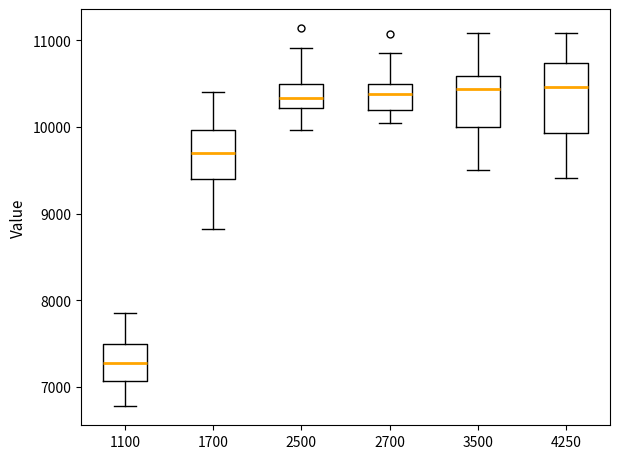

Reading left to right, transcribe this box plot: for each box, give where its median line is, the range the box spans, and where its two whiskers end, as read against the y-axis. The values are not printed on the chart, so give them approximately, as read against the axis.

1100: median 7300, box 7100 to 7500, whiskers 6800 to 7800
1700: median 9700, box 9400 to 10000, whiskers 8800 to 10400
2500: median 10300, box 10200 to 10500, whiskers 10000 to 10900
2700: median 10400, box 10200 to 10500, whiskers 10000 to 10900
3500: median 10400, box 10000 to 10600, whiskers 9500 to 11100
4250: median 10500, box 9900 to 10700, whiskers 9400 to 11100